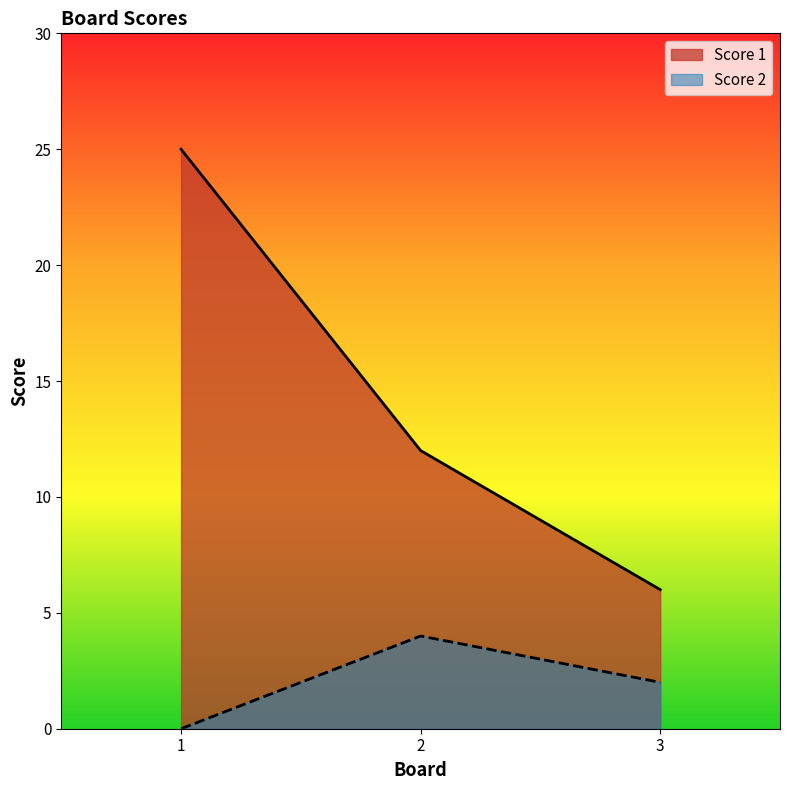

Reading right to left, transcribe all the data shown in this chart.

Score 1: 3=6	2=12	1=25
Score 2: 3=2	2=4	1=0